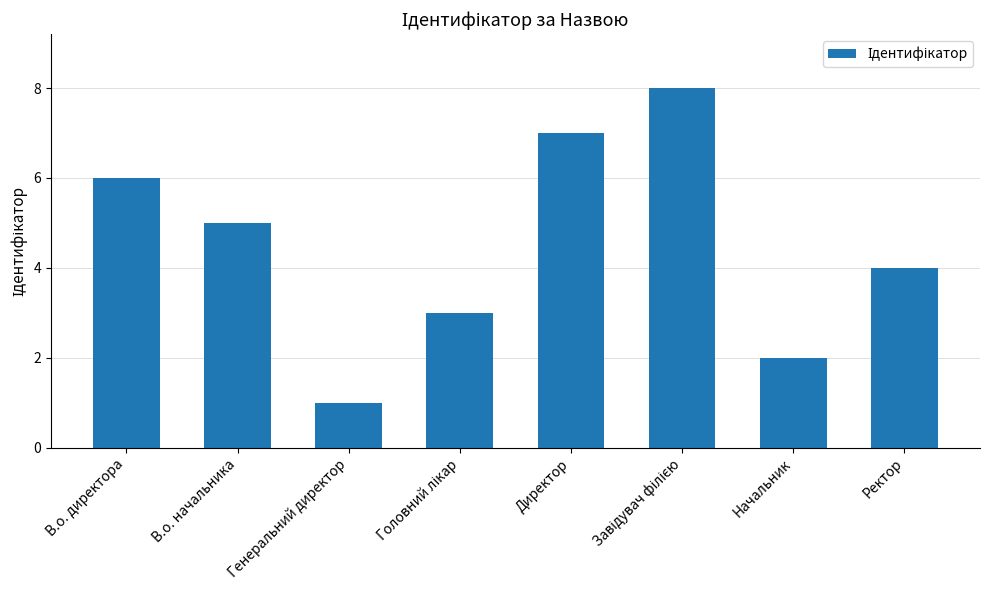

What is the label of the 1st bar from the right?

Ректор